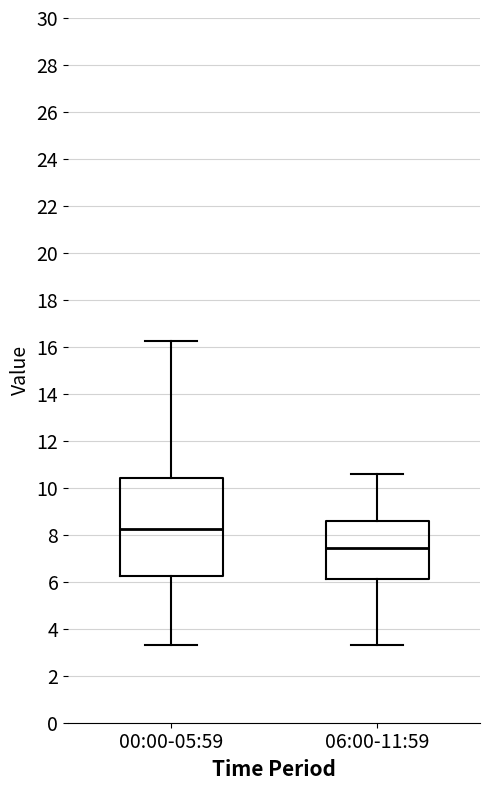

Comparing the boxes themselves (not the whiskers), which one is the tallest?

00:00-05:59